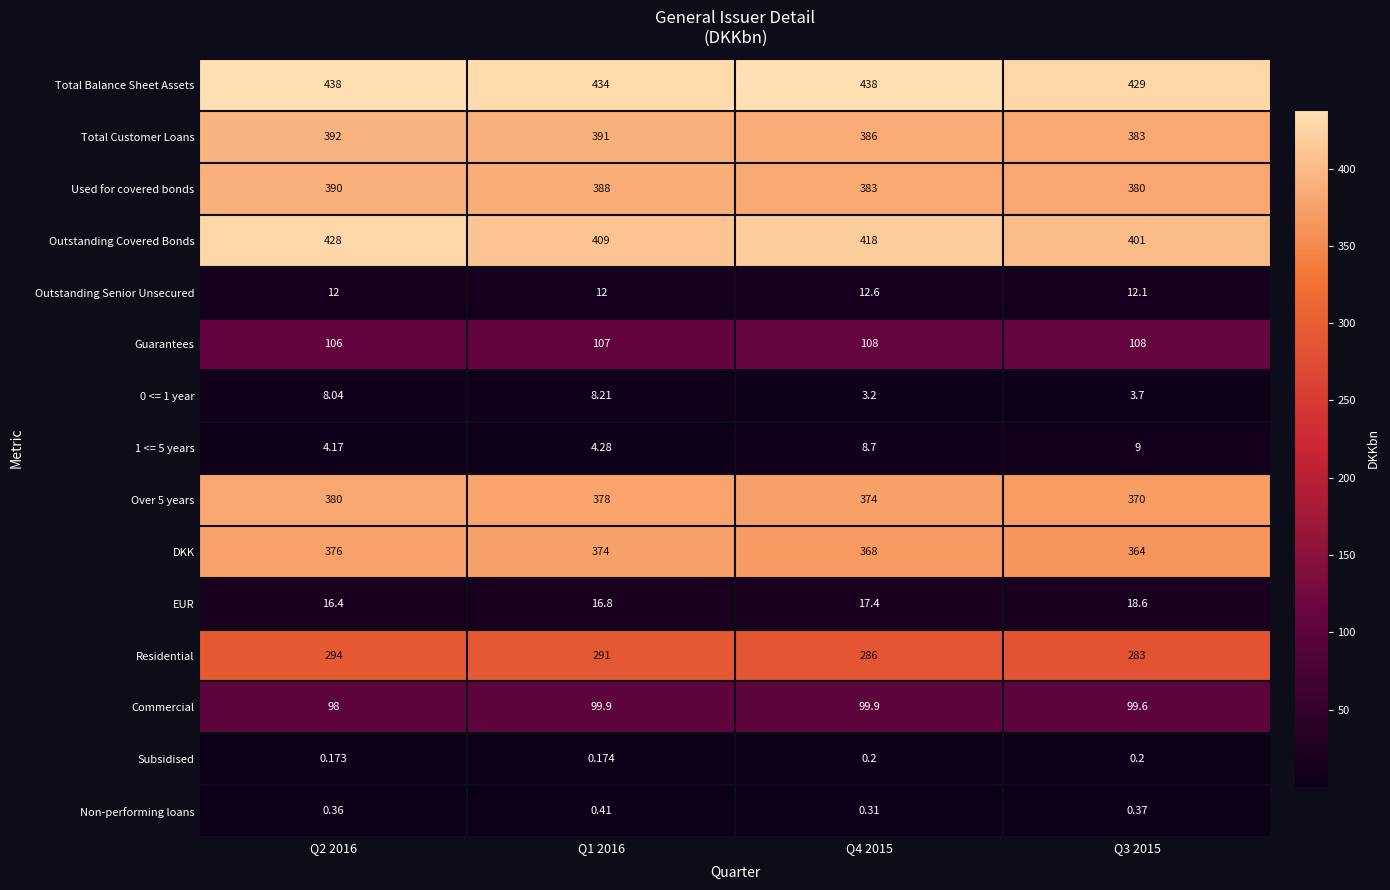

Is the value of Outstanding Covered Bonds at Q4 2015 greater than the value of Used for covered bonds at Q4 2015?

Yes